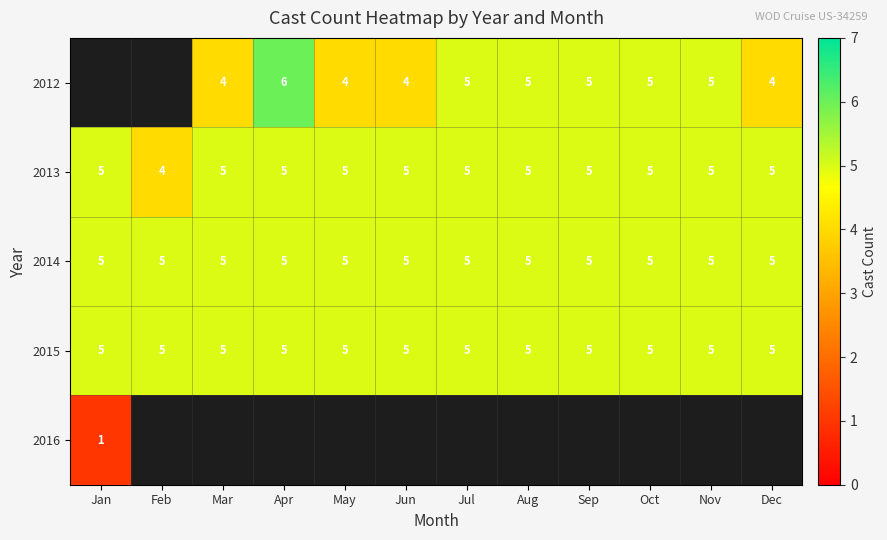

Read the 2014 value at May.

5